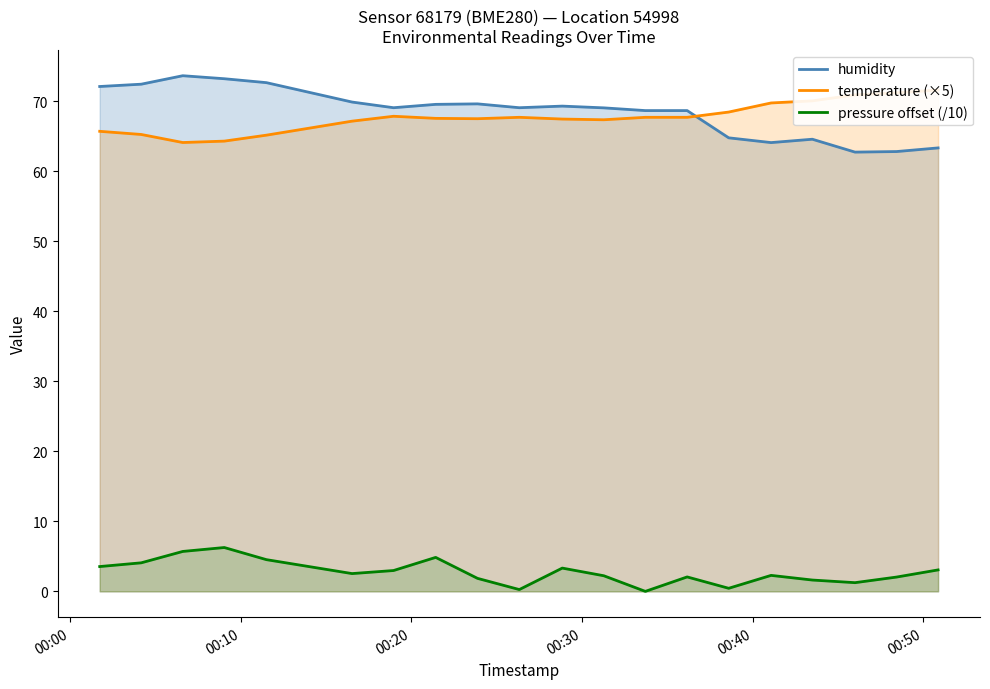

Reading left to right, what are all the values shown in this chart?

humidity: 72.1	72.4	73.6	73.2	72.7	69.9	69.1	69.5	69.6	69.1	69.3	69.0	68.7	68.7	64.8	64.1	64.6	62.7	62.8	63.3
temperature (×5): 65.7	65.2	64.1	64.3	65.1	67.2	67.8	67.5	67.5	67.7	67.5	67.4	67.7	67.7	68.5	69.8	70.0	70.9	71.2	71.6
pressure offset (/10): 3.5	4.1	5.7	6.3	4.5	2.5	3.0	4.9	1.9	0.3	3.3	2.2	0.0	2.1	0.4	2.3	1.6	1.2	2.0	3.1